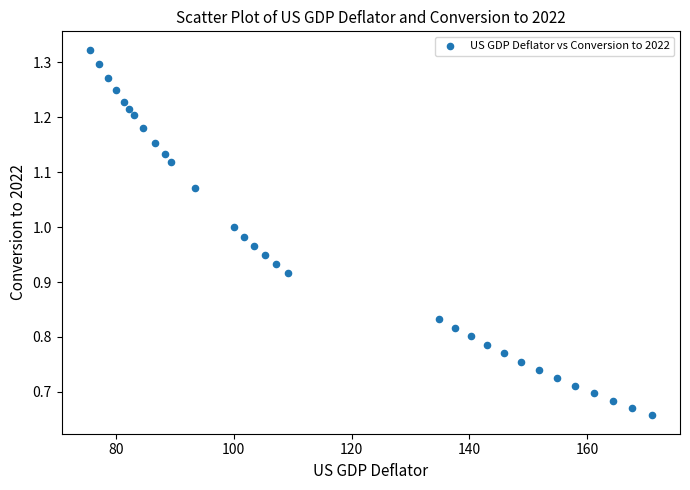

What is the range of X values (max minus min)?

95.4